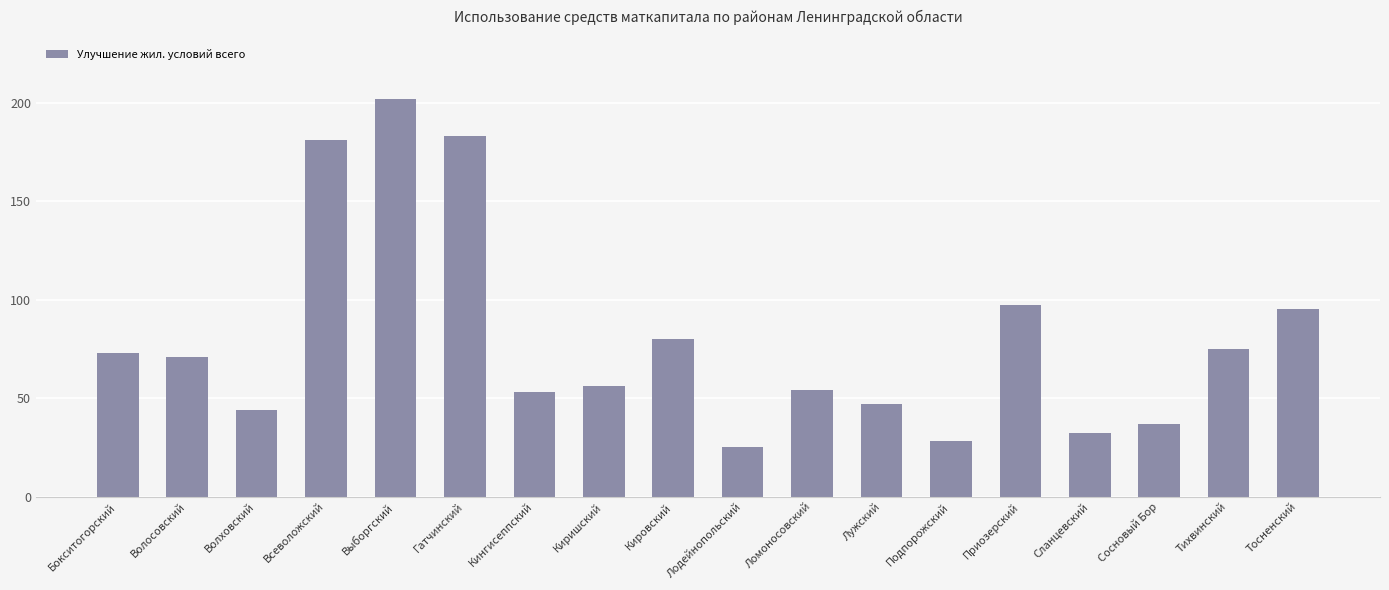

Reading left to right, transcribe all the data shown in this chart.

Бокситогорский=73	Волосовский=71	Волховский=44	Всеволожский=181	Выборгский=202	Гатчинский=183	Кингисеппский=53	Киришский=56	Кировский=80	Лодейнопольский=25	Ломоносовский=54	Лужский=47	Подпорожский=28	Приозерский=97	Сланцевский=32	Сосновый Бор=37	Тихвинский=75	Тосненский=95